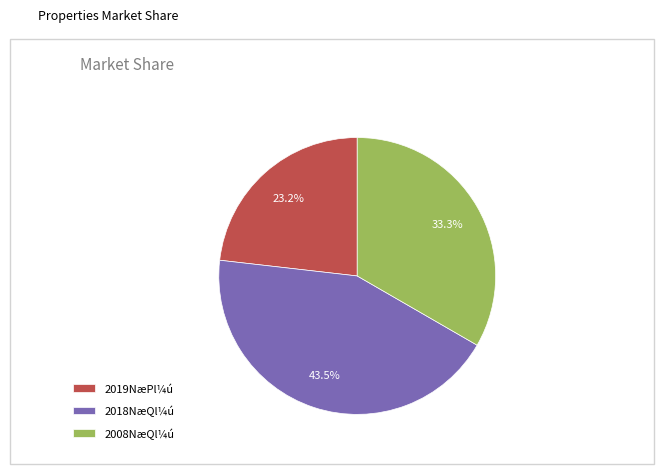

To the nearest percent, what is the average slice percentage?

33%